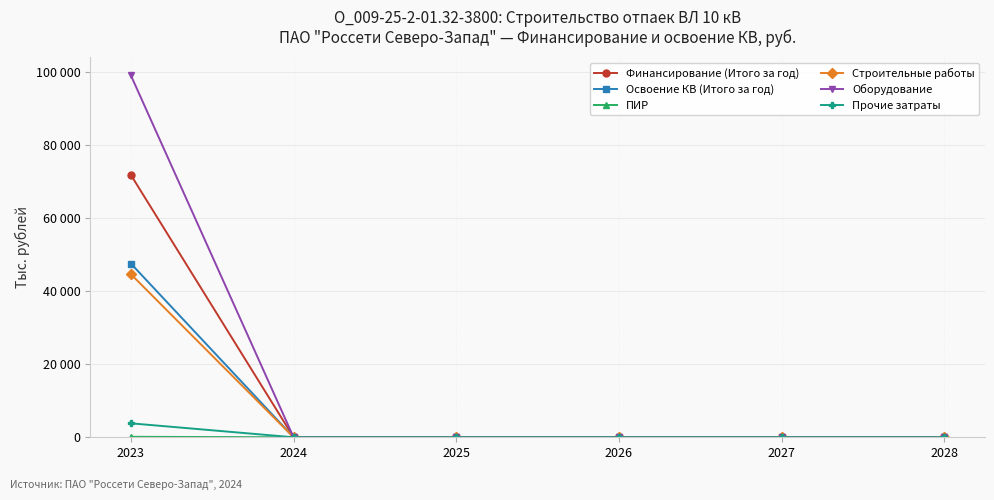

True or false: Оборудование and Финансирование (Итого за год) intersect in this chart.

False